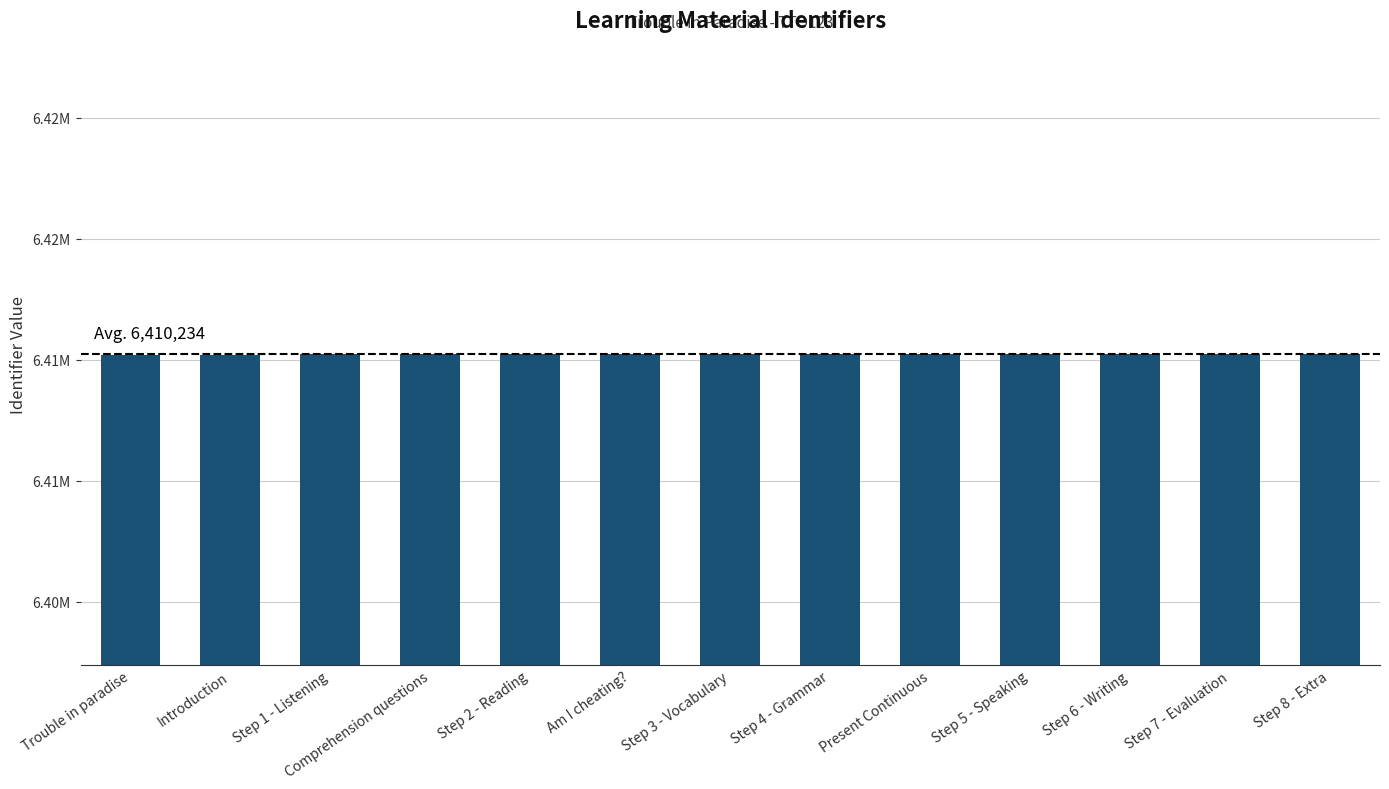

Are the bars horizontal?

No